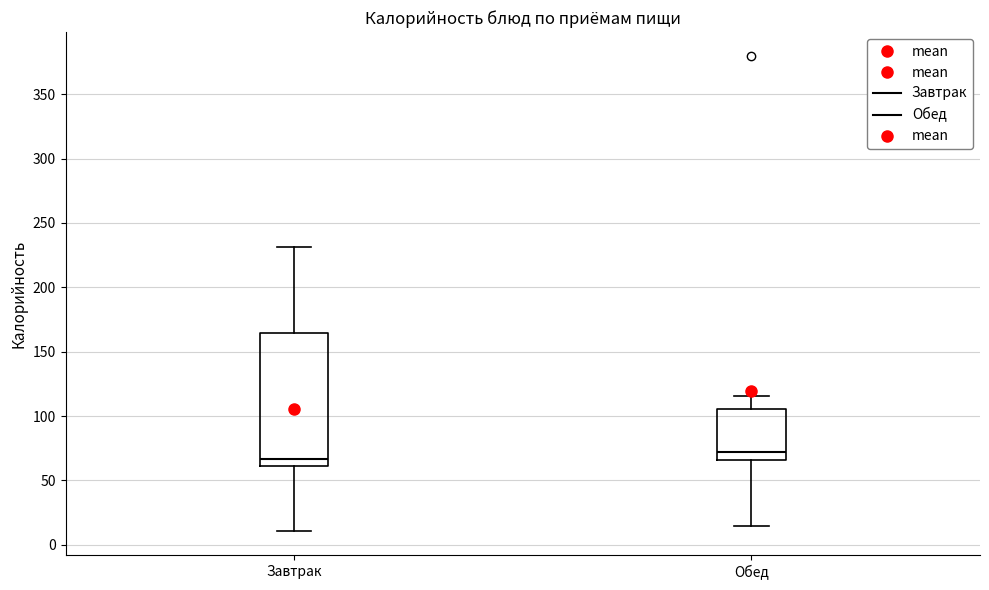

Reading left to right, read every box against the y-axis: the position of its median line, the range the box covers, and the ends of its whiskers. The values are not printed on the chart, so give them approximately, as read against the axis.

Завтрак: median 65, box 60 to 165, whiskers 10 to 230
Обед: median 70, box 65 to 105, whiskers 15 to 115